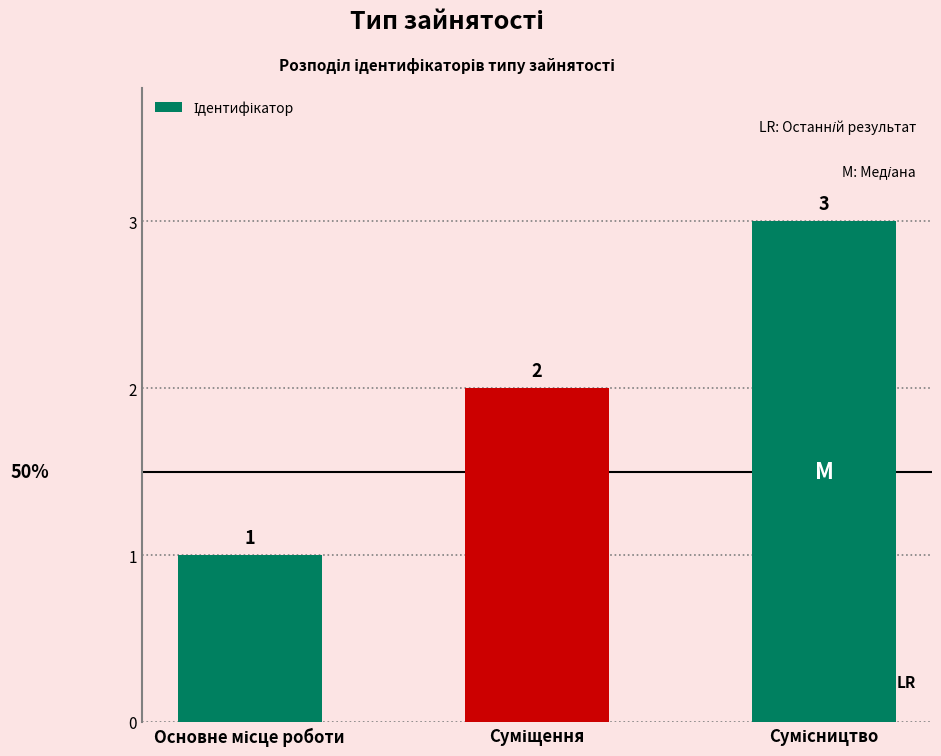

What is the average value?

2